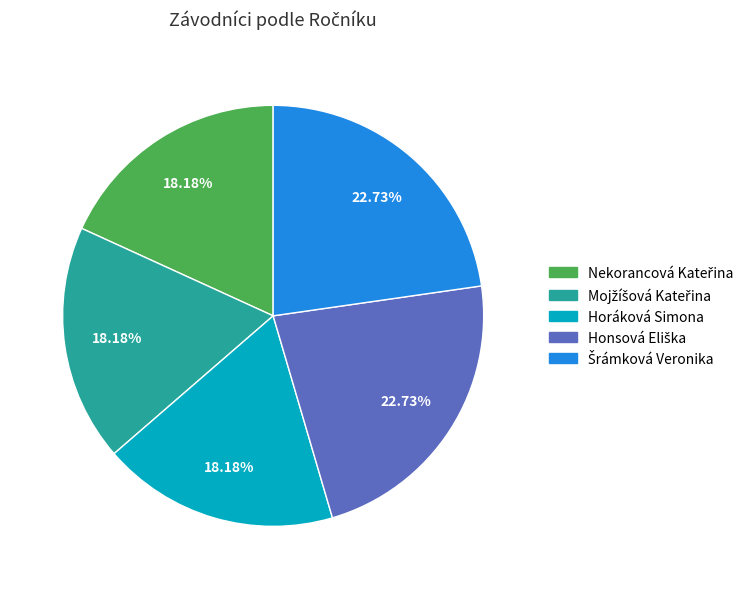

Is there any slice that represents more than half of the pie?

No